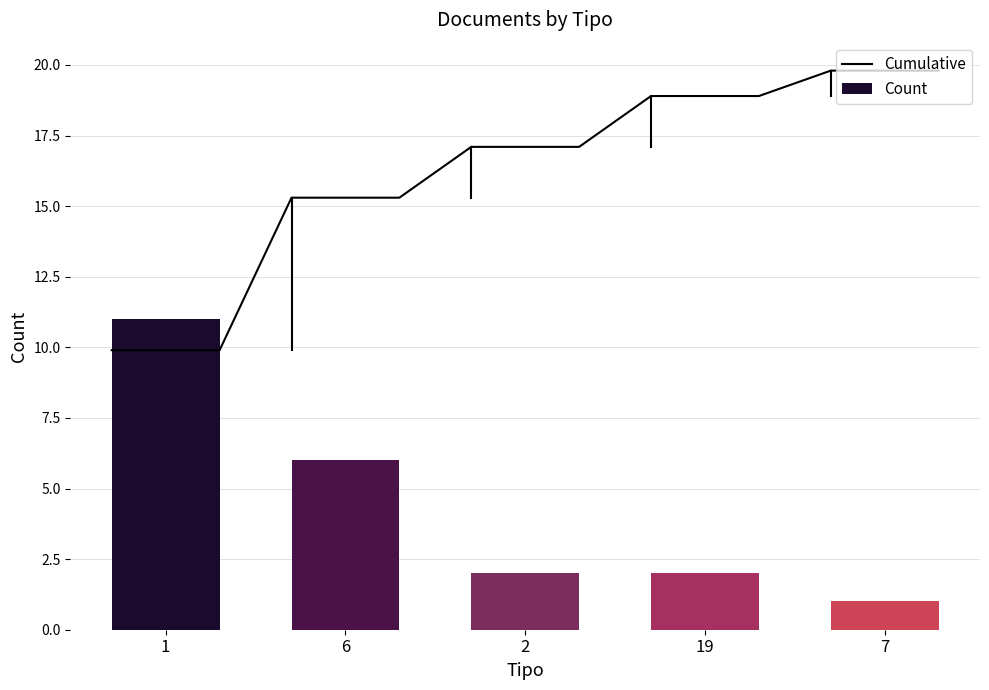

True or false: Count has a value of 2 at 6.

False